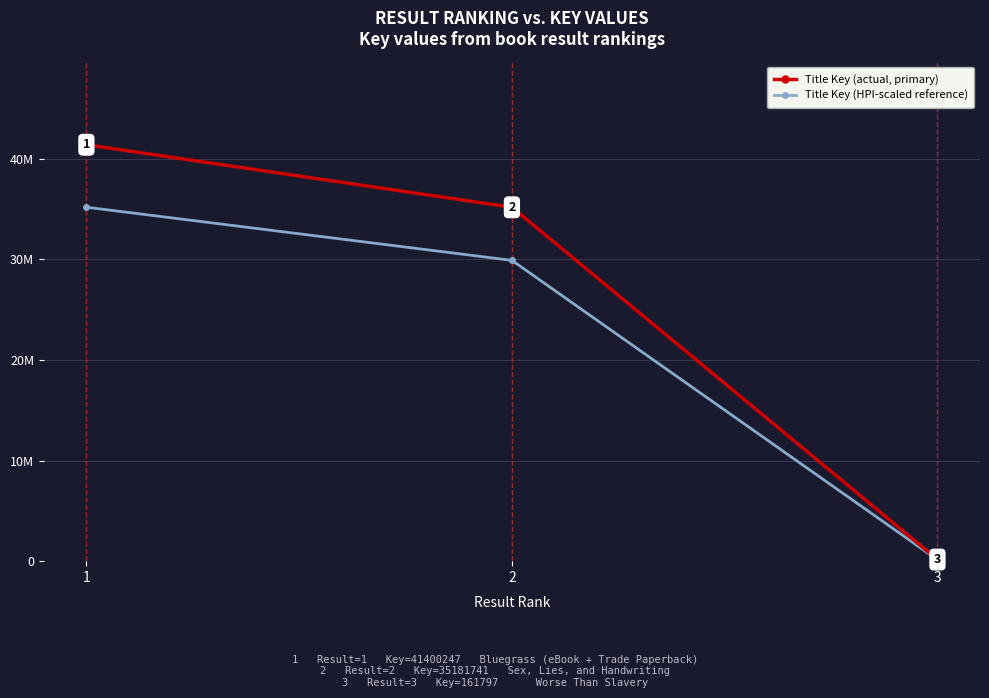

What is the value of the Title Key (HPI-scaled reference) point at the 1st from the left?

35190209.9